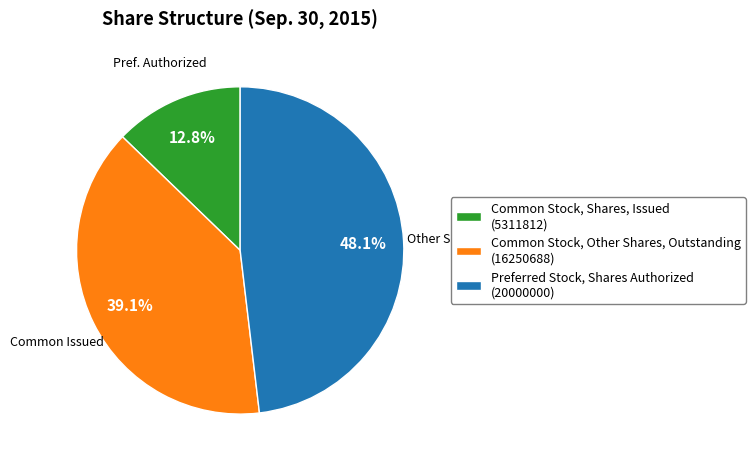

To the nearest percent, what is the combined percentage of Common Stock, Shares, Issued and Common Stock, Other Shares, Outstanding?

52%